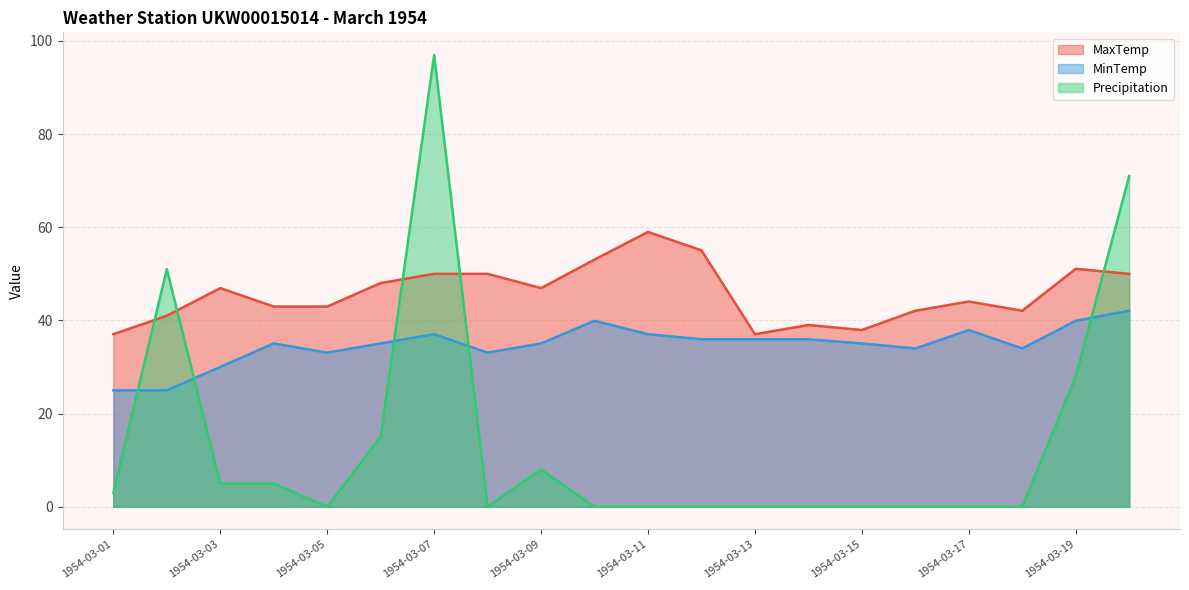

Is it true that MaxTemp equals 44.1 at 1954-03-17?

True